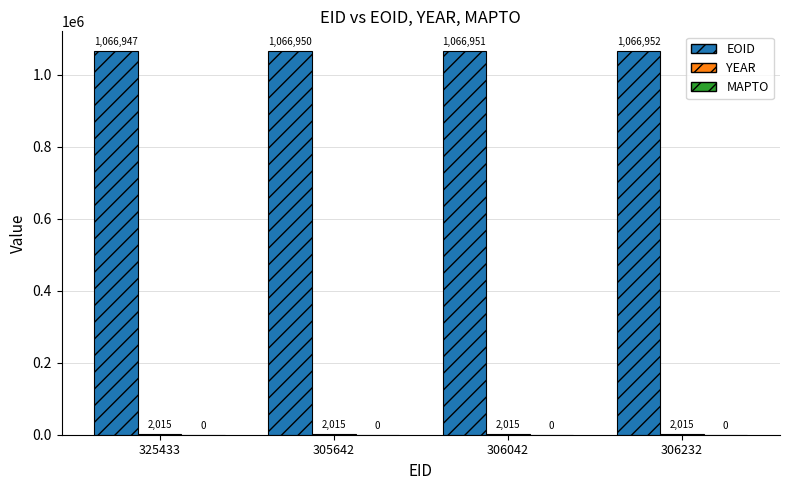

Between 325433 and 305642, which series saw the biggest shift?

EOID